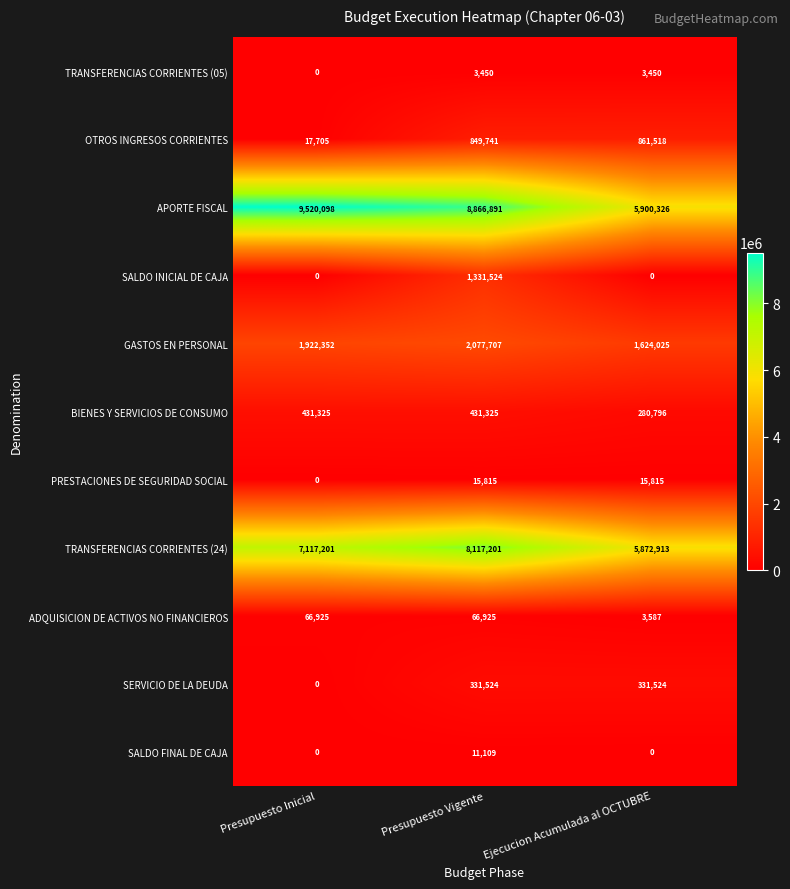

What is the difference between the highest and lowest values at Presupuesto Vigente?

8863441